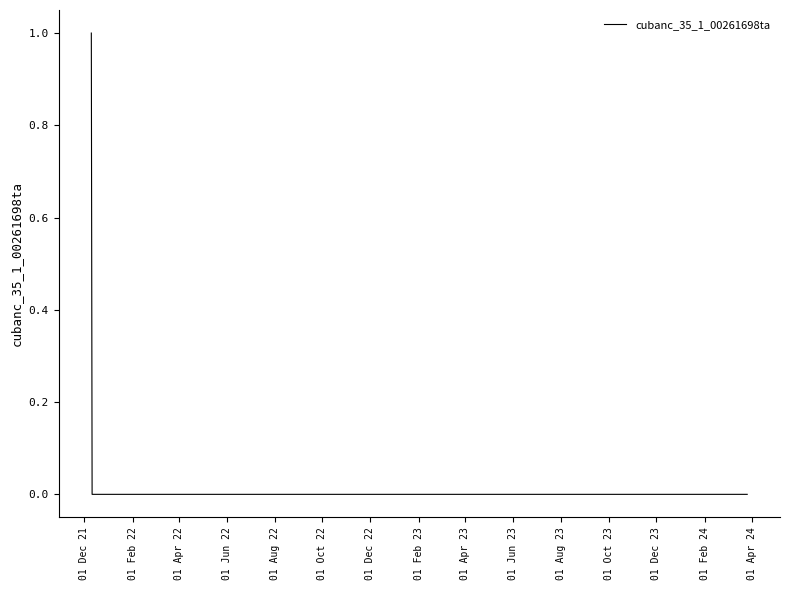

Which label corresponds to the largest value in the chart?

2021-12-10